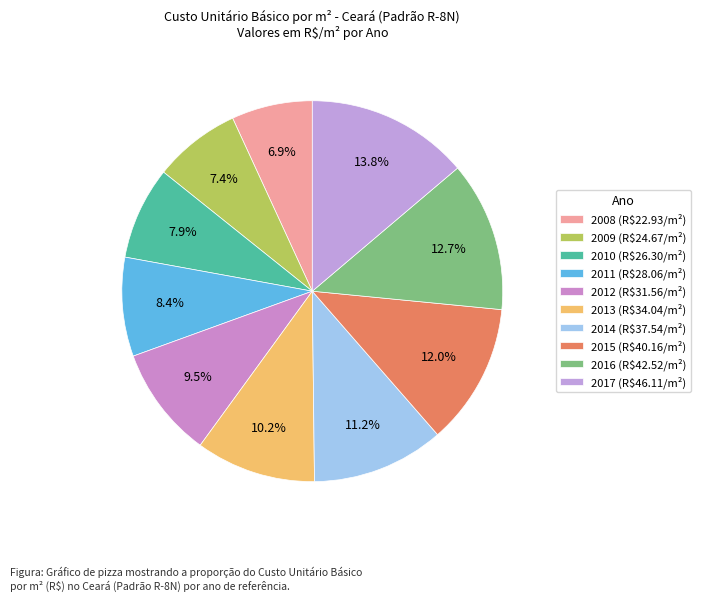

To the nearest percent, what is the difference between the largest and smallest slice percentages?

7%